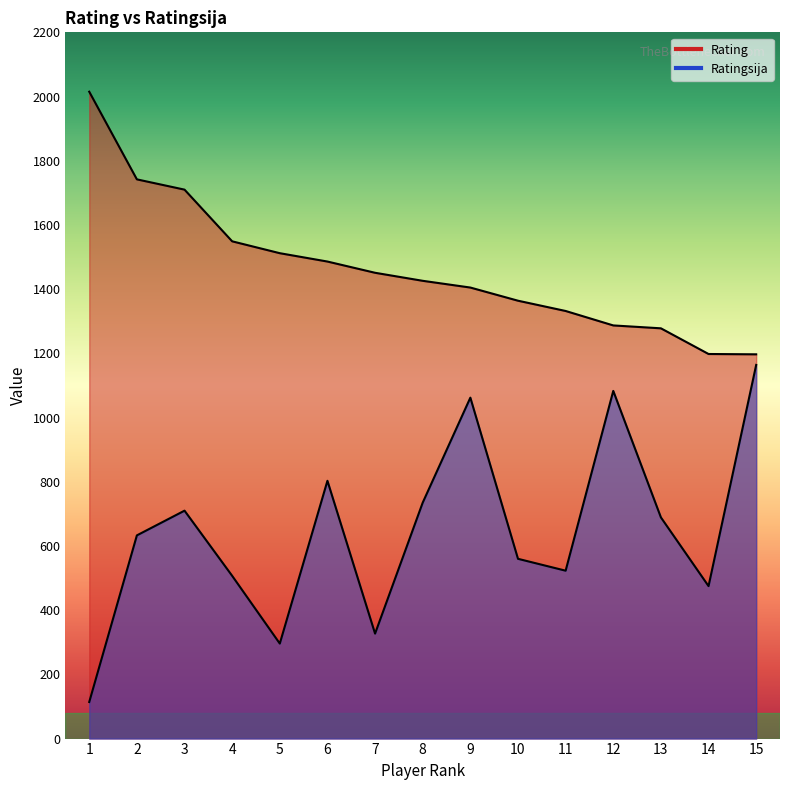

What is the average value of the Ratingsija series?

645